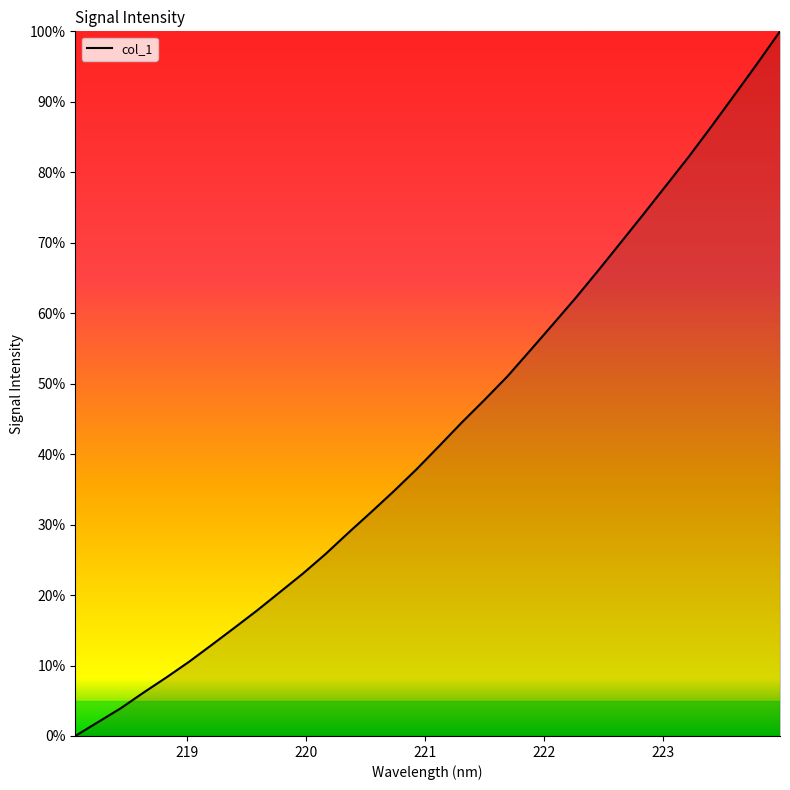

What is the difference between the maximum and minimum values?

100.0